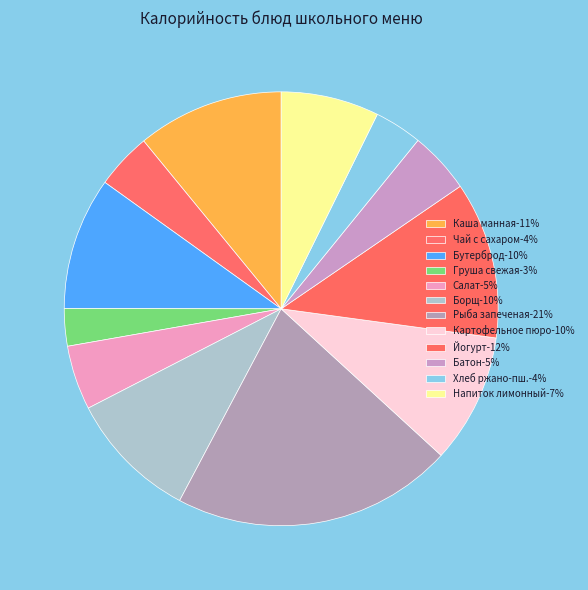

Rank the categories by value from lowest to highest.

Груша свежая, Хлеб ржано-пшеничный, Чай с сахаром, Батон обогащенный, Салат Школьные годы, Напиток лимонный с вит. С, Картофельное пюро с морковью, Борщ с картофелем свининой и сметаной, Бутерброд с маслом и яйцом, Каша манная молочная с маслом сливочным, Йогурт в инд. упак., Рыба запеченая с яйцом